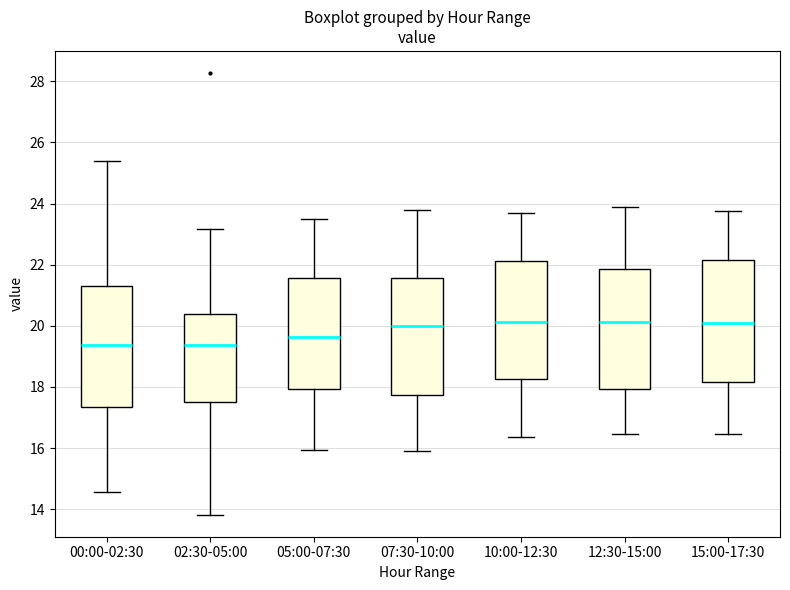

Reading left to right, read every box against the y-axis: the position of its median line, the range the box covers, and the ends of its whiskers. The values are not printed on the chart, so give them approximately, as read against the axis.

00:00-02:30: median 19.4, box 17.4 to 21.2, whiskers 14.6 to 25.4
02:30-05:00: median 19.4, box 17.6 to 20.4, whiskers 13.8 to 23.2
05:00-07:30: median 19.6, box 18.0 to 21.6, whiskers 16.0 to 23.6
07:30-10:00: median 20.0, box 17.8 to 21.6, whiskers 16.0 to 23.8
10:00-12:30: median 20.2, box 18.2 to 22.2, whiskers 16.4 to 23.8
12:30-15:00: median 20.2, box 18.0 to 21.8, whiskers 16.4 to 24.0
15:00-17:30: median 20.0, box 18.2 to 22.2, whiskers 16.4 to 23.8